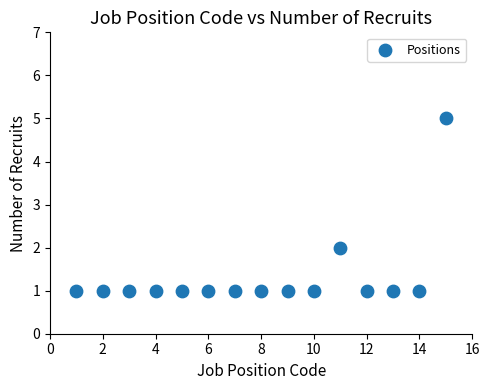

What is the range of Y values (max minus min)?

4